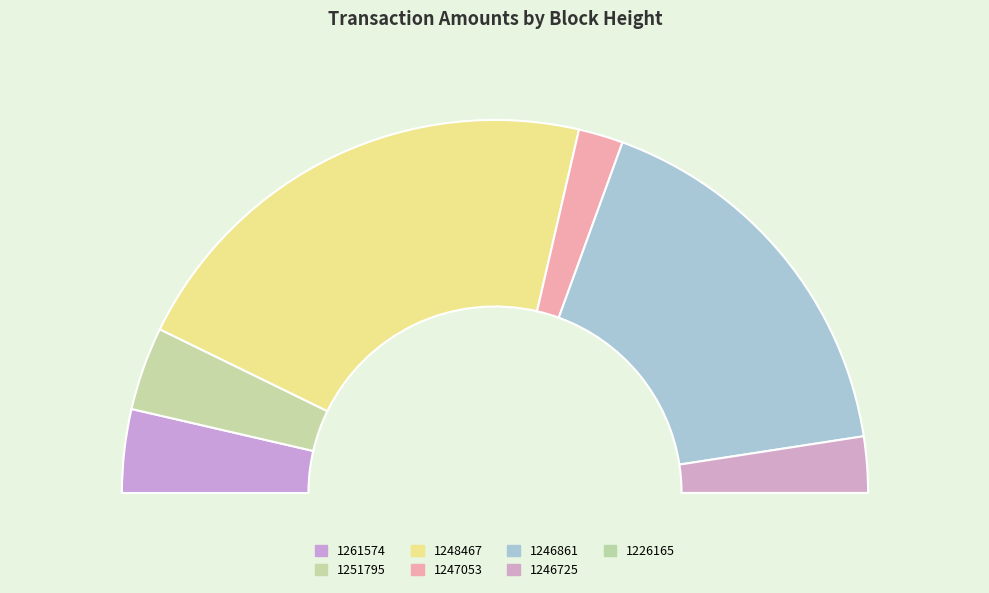

What percentage do Height 1246861 and Height 1251795 together represent?

41.3%